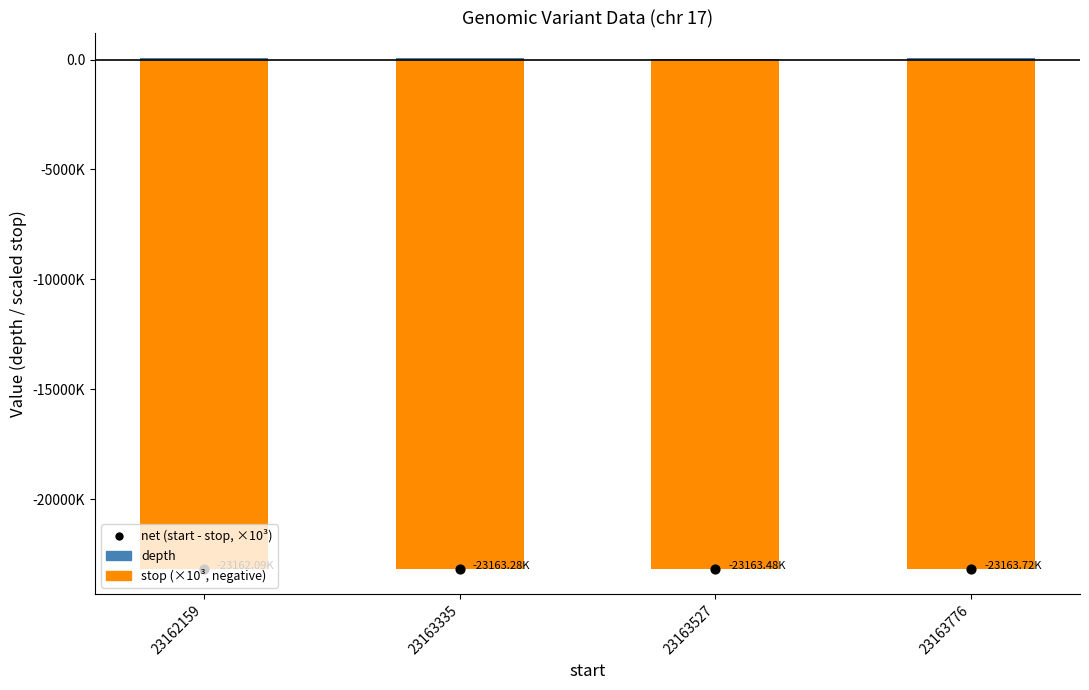

What are all the series names shown in the legend?

depth, stop (×10³, negative), net (start - stop, ×10³)